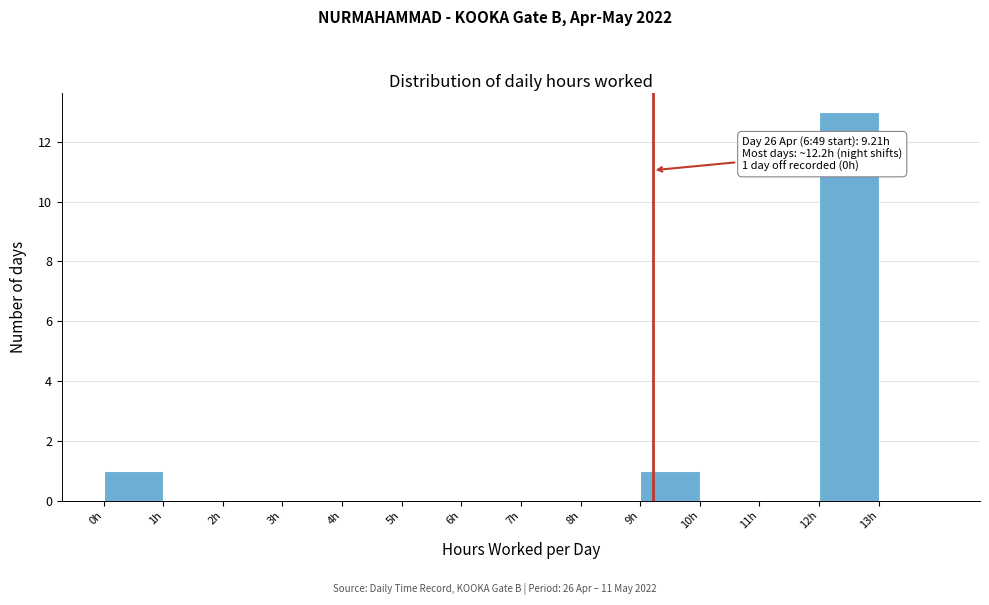

Which range on the x-axis has the tallest bar?

12 to 13